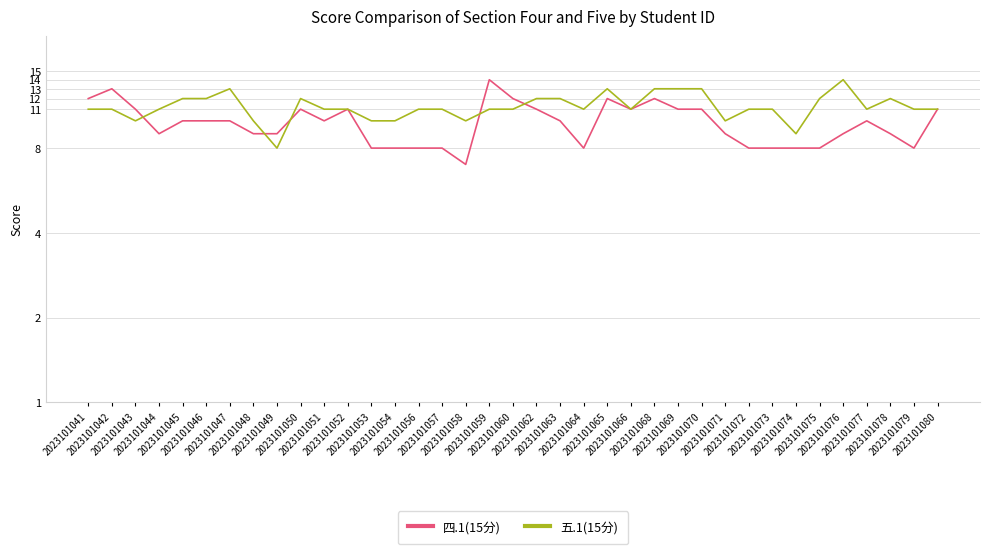

What is the minimum value for 四.1(15分)?

7